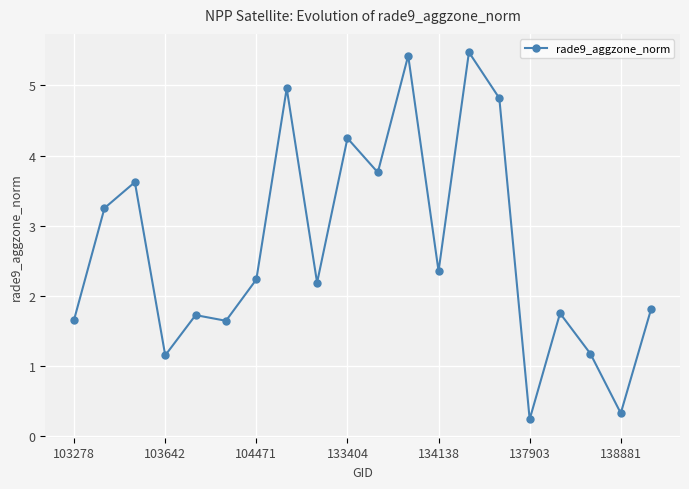

What is the average value?

2.7